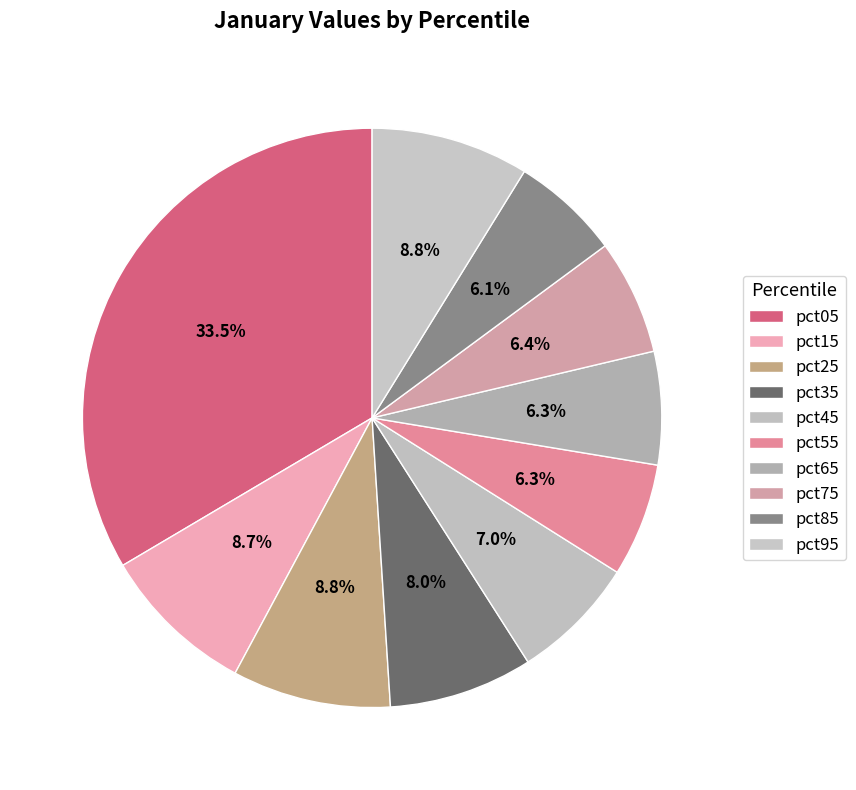

To the nearest percent, what portion does pct15 represent?

9%